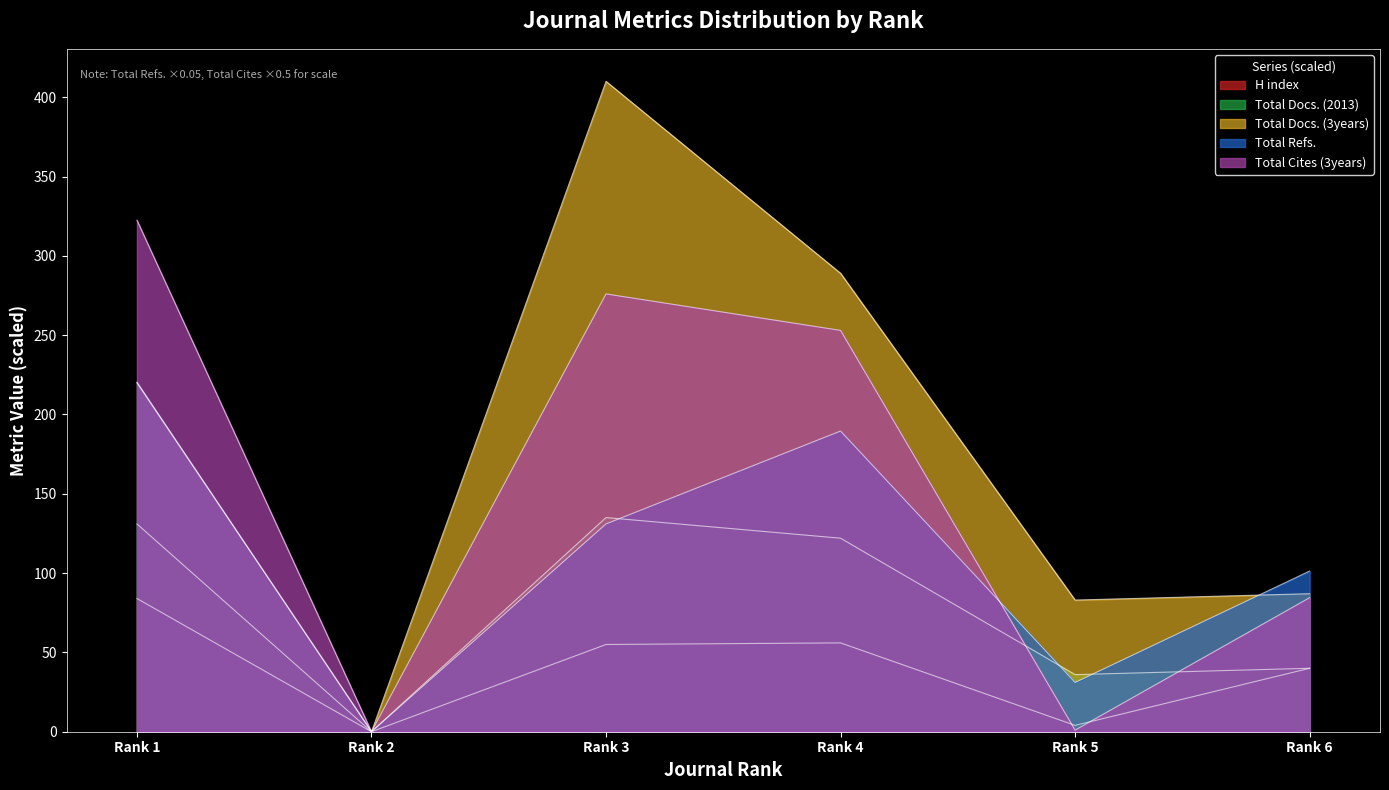

What are all the series names shown in the legend?

H index, Total Docs. (2013), Total Docs. (3years), Total Refs., Total Cites (3years)